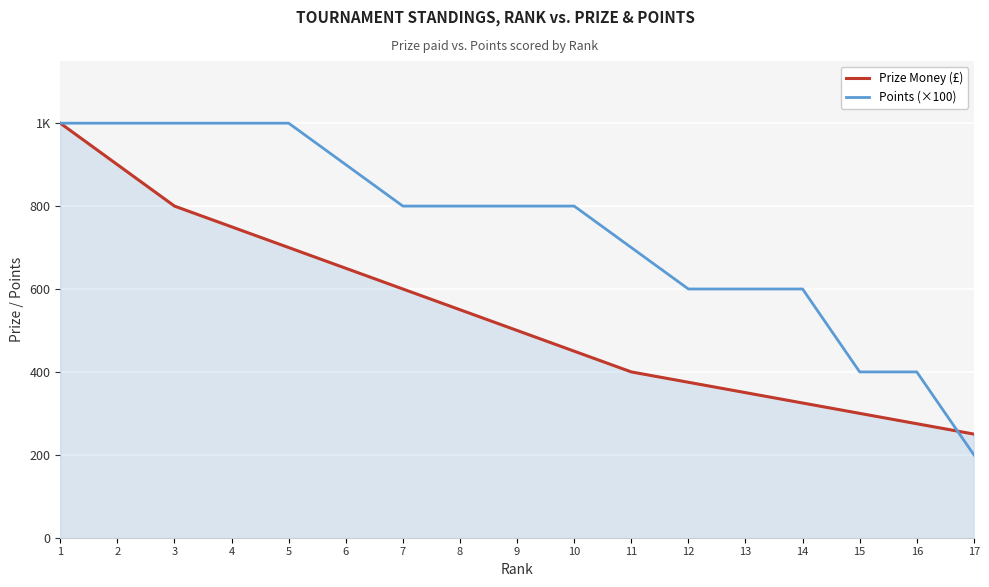

Reading right to left, list all the values displayed in this chart.

Prize Money (£): 17=250	16=275	15=300	14=325	13=350	12=375	11=400	10=450	9=500	8=550	7=600	6=650	5=700	4=750	3=800	2=900	1=1000
Points (×100): 17=200	16=400	15=400	14=600	13=600	12=600	11=700	10=800	9=800	8=800	7=800	6=900	5=1000	4=1000	3=1000	2=1000	1=1000